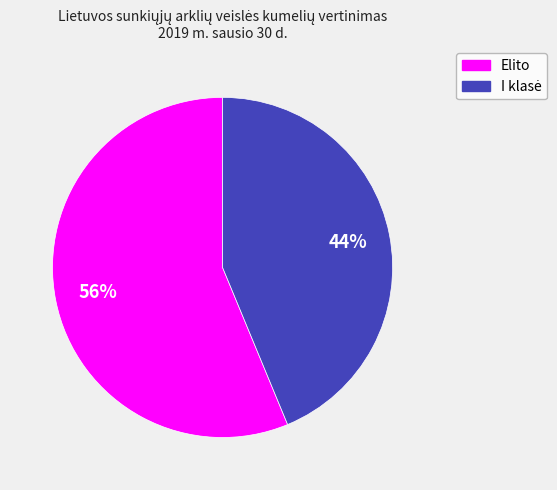

To the nearest percent, what percentage of the pie is Elito?

56%